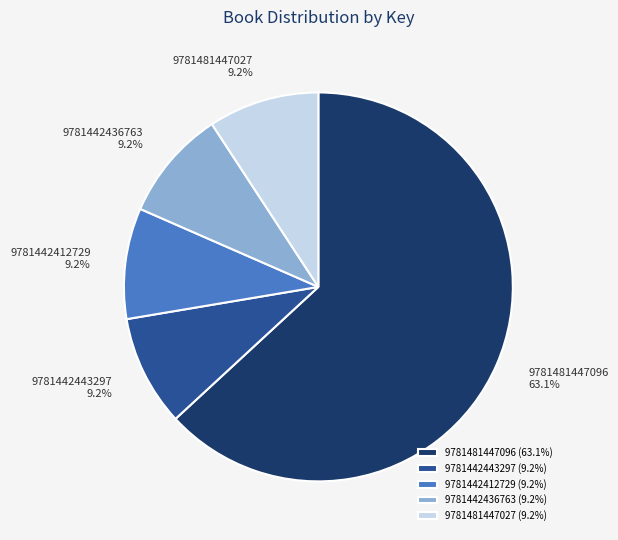

How many slices are in this pie chart?

5